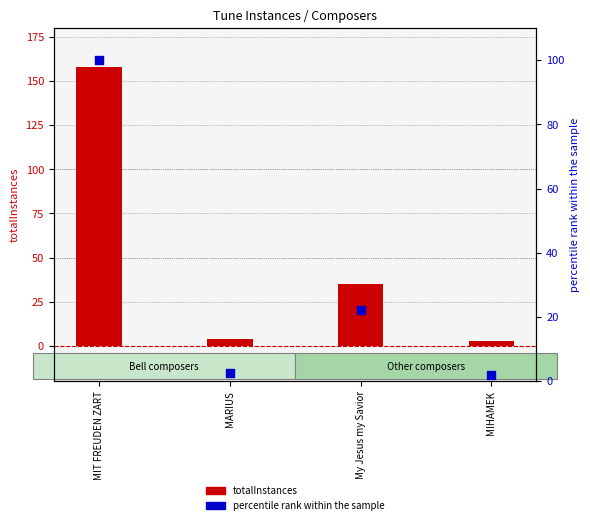

Which series has the largest total across all categories?

totalInstances